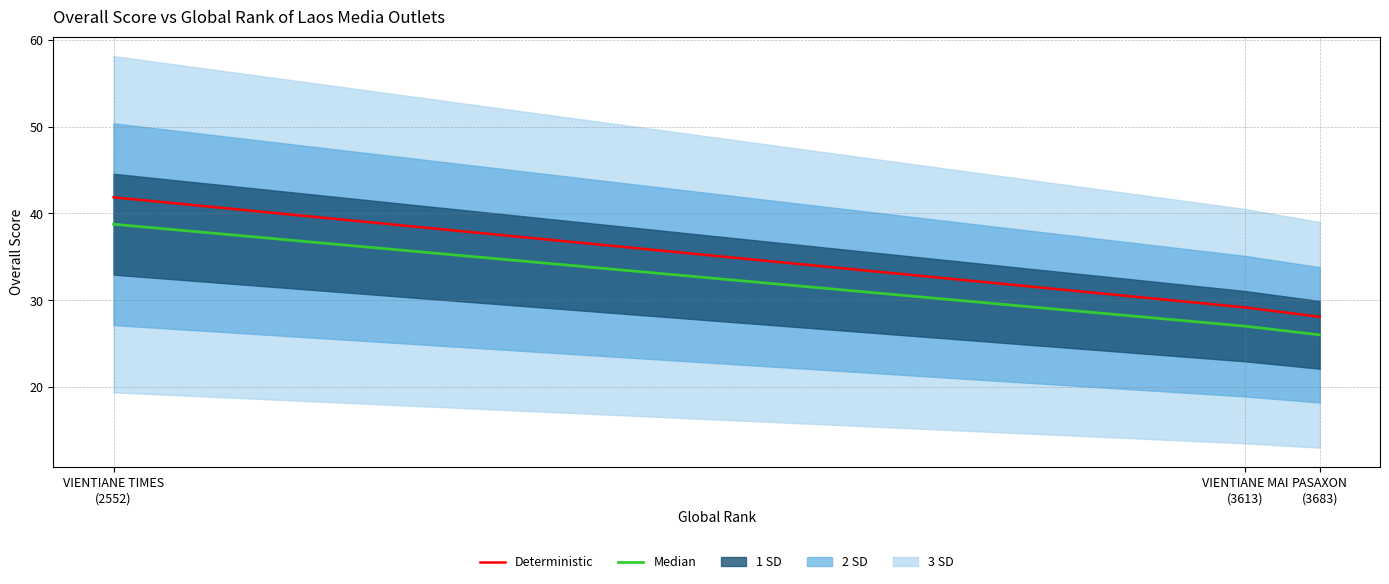

At how many categories does at least one series exceed 27?

3